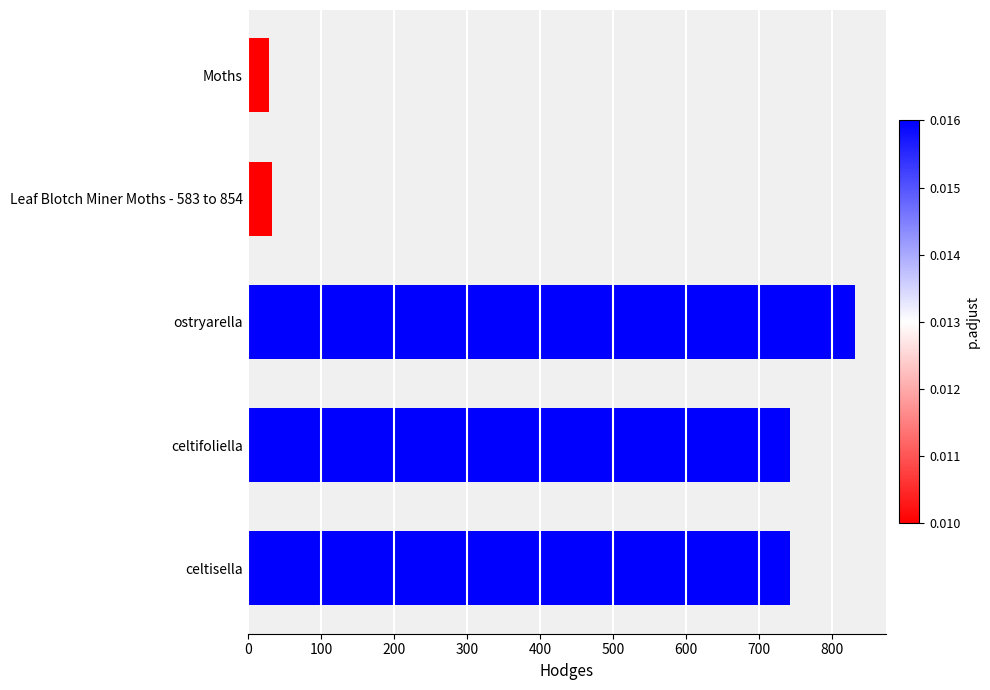

What is the smallest value displayed?

29.0